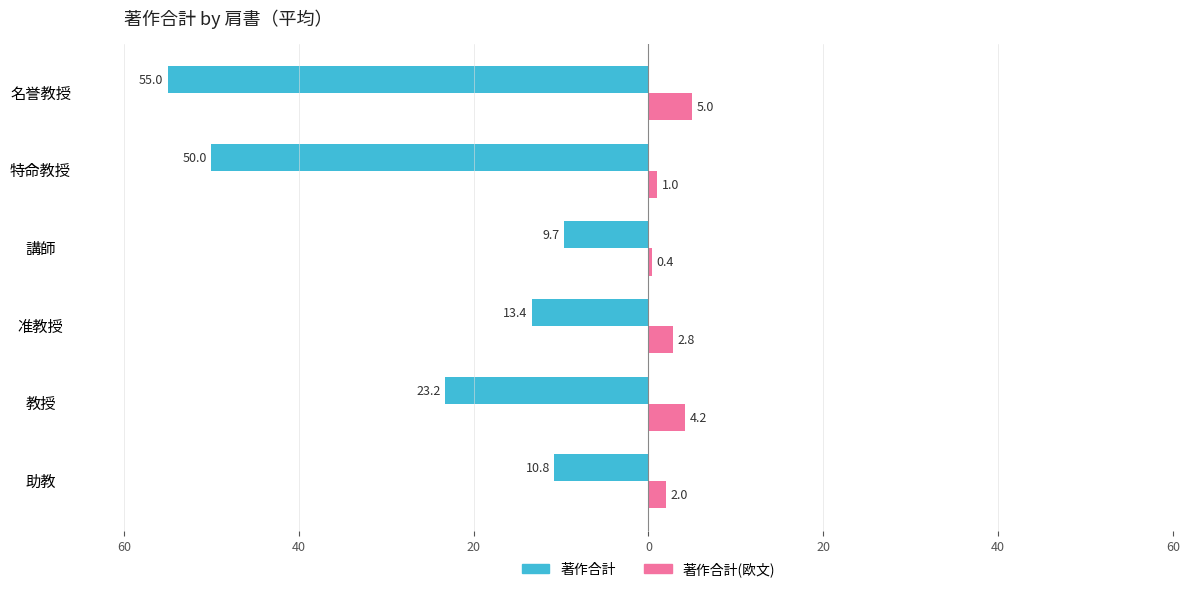

What are all the series names shown in the legend?

著作合計, 著作合計(欧文)